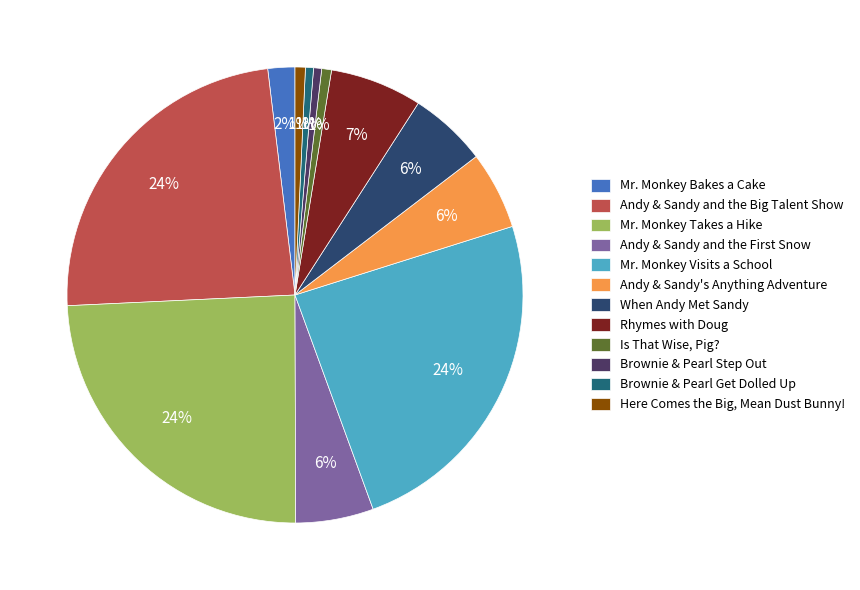

True or false: Mr. Monkey Visits a School accounts for 12% of the total.

False